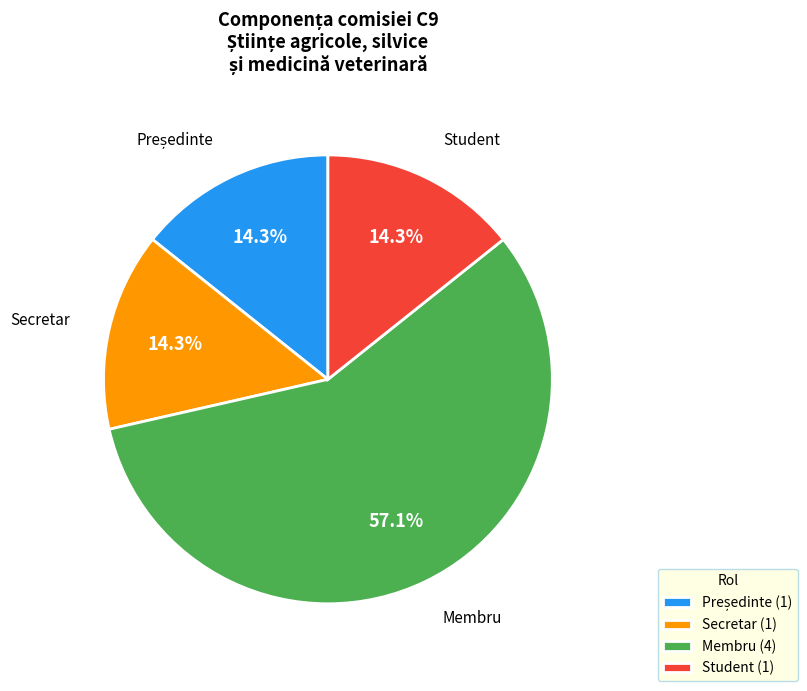

How many slices are in this pie chart?

4